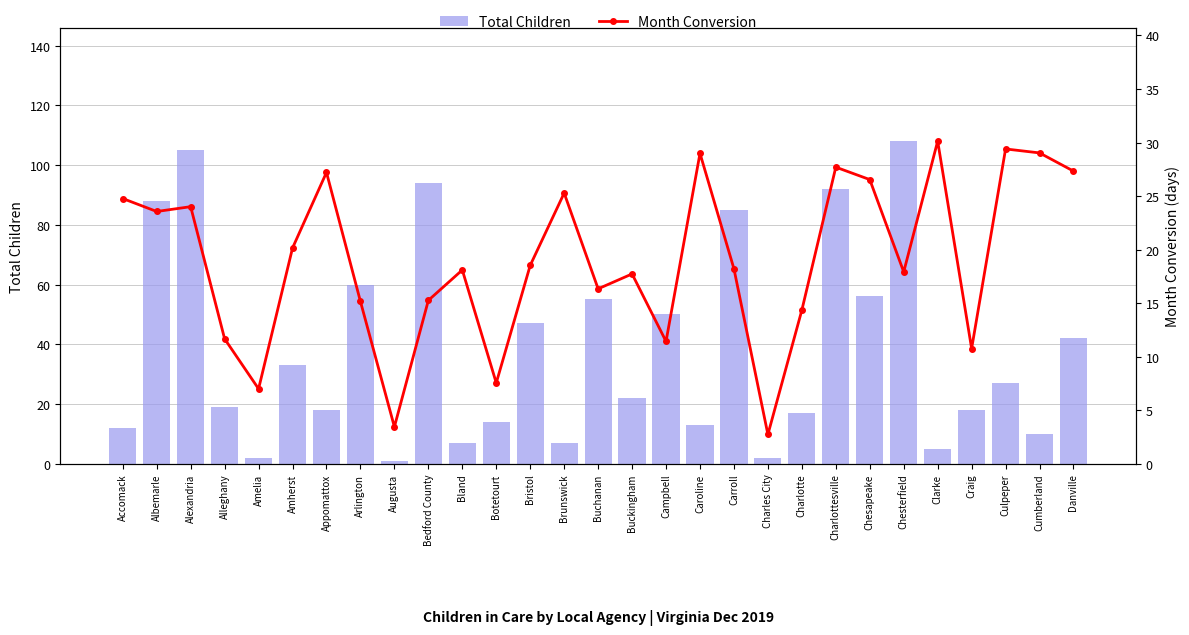

Which label corresponds to the largest value in the chart?

Chesterfield